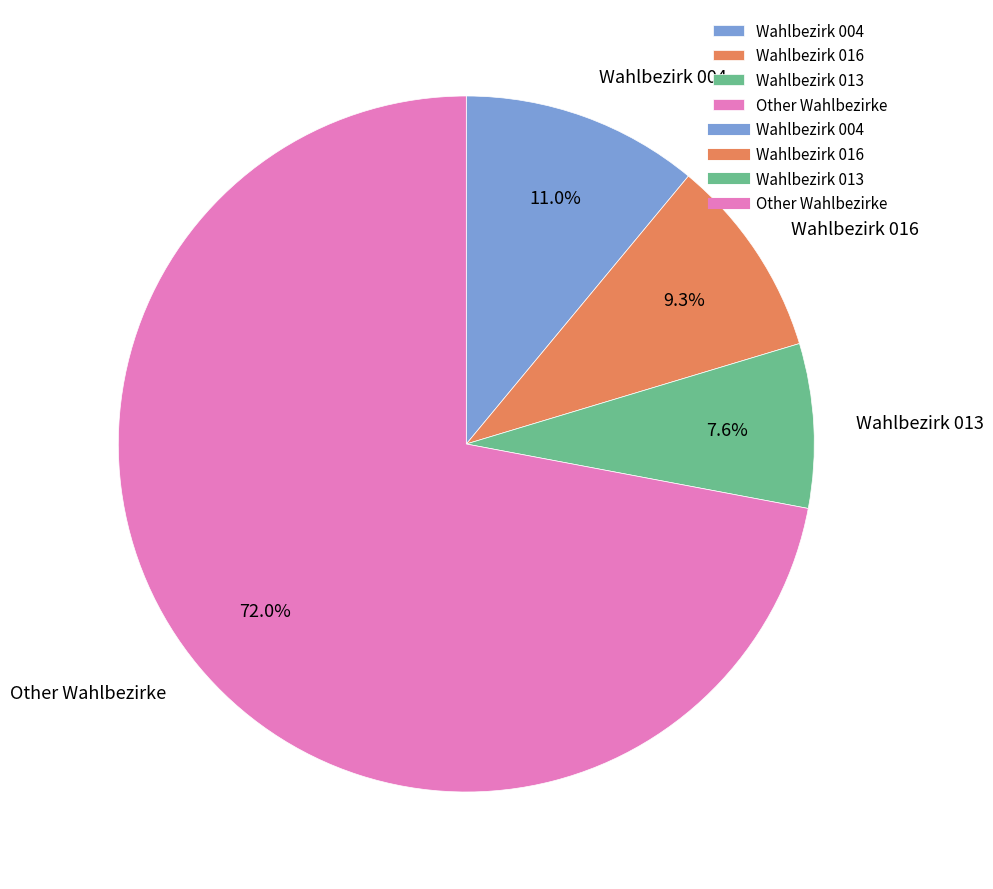

Does Other Wahlbezirke account for over 50% of the chart?

Yes